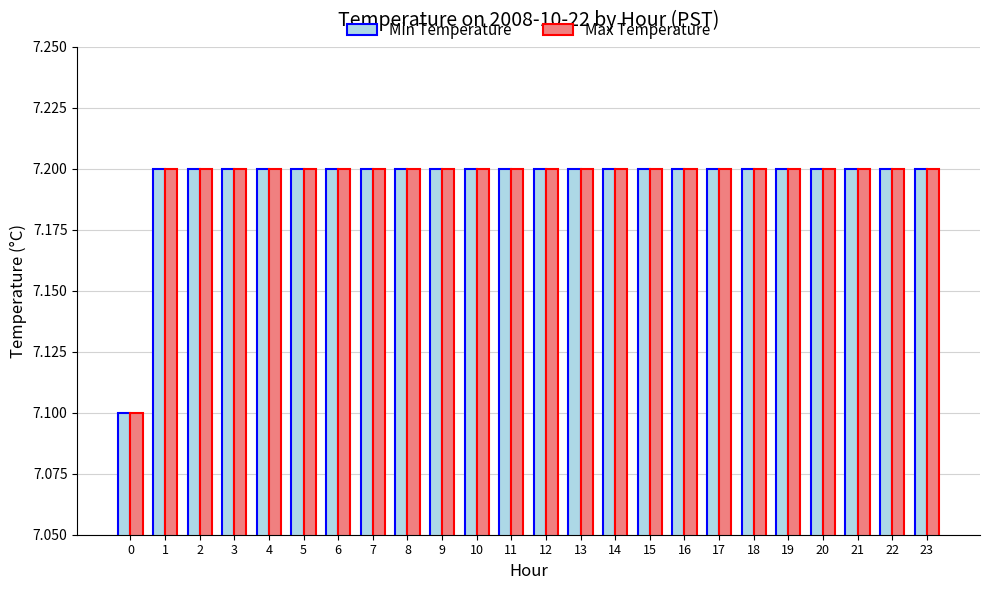

What is the approximate value of Min Temperature at 7?

7.2